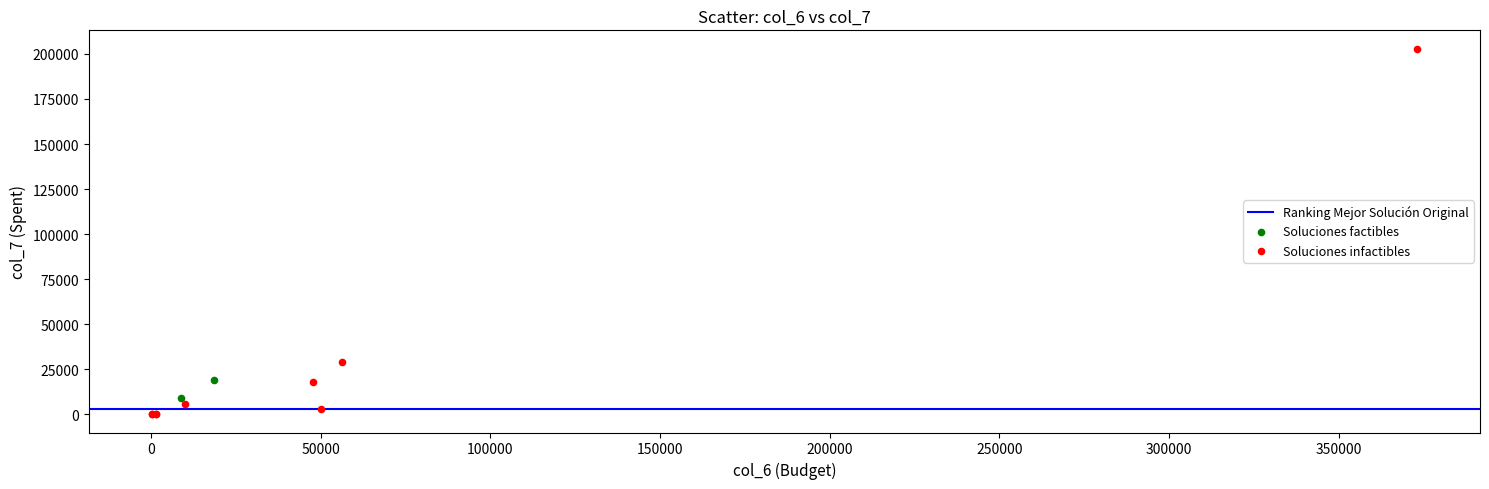

Which series has the widest spread of Y values?

Soluciones infactibles